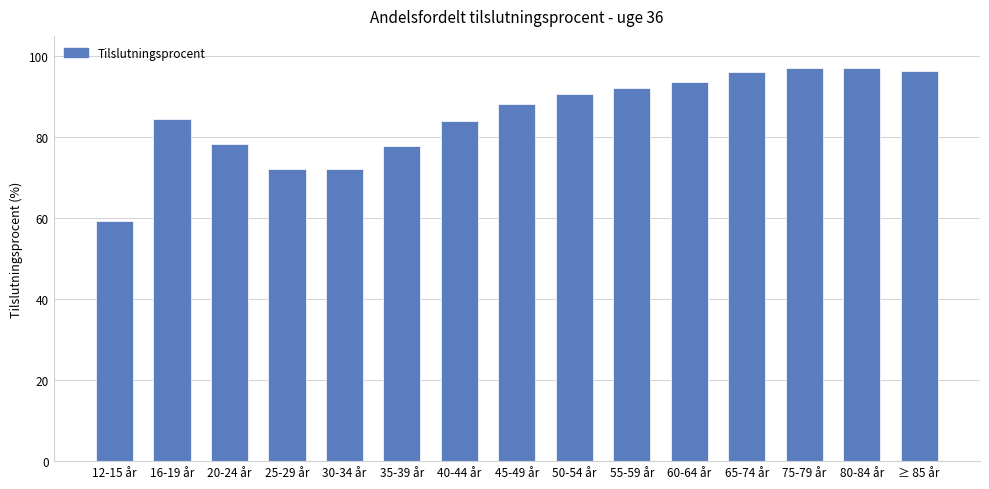

Approximately how many times larger is the value at 12-15 år compared to 30-34 år?

0.8